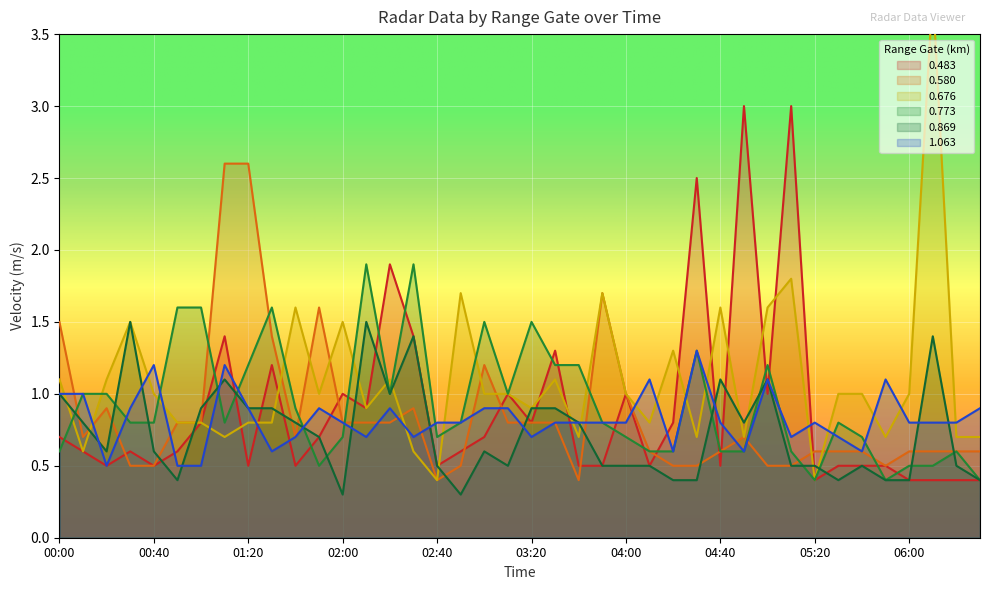

Reading right to left, transcribe all the data shown in this chart.

0.483: 0.4	0.4	0.4	0.4	0.5	0.5	0.5	0.4	3.0	1.0	3.0	0.5	2.5	0.8	0.5	1.0	0.5	0.5	1.3	0.8	1.0	0.7	0.6	0.5	1.4	1.9	0.9	1.0	0.7	0.5	1.2	0.5	1.4	0.8	0.6	0.5	0.6	0.5	0.6	0.7
0.580: 0.6	0.6	0.6	0.6	0.5	0.6	0.6	0.6	0.5	0.5	0.7	0.6	0.5	0.5	0.6	1.0	1.7	0.4	0.8	0.8	0.8	1.2	0.5	0.4	0.9	0.8	0.8	0.8	1.6	0.7	1.4	2.6	2.6	0.8	0.8	0.5	0.5	0.9	0.7	1.5
0.676: 0.7	0.7	3.8	1.0	0.7	1.0	1.0	0.4	1.8	1.6	0.7	1.6	0.7	1.3	0.8	1.0	1.7	0.7	1.1	0.9	1.0	1.0	1.7	0.4	0.6	1.1	0.9	1.5	1.0	1.6	0.8	0.8	0.7	0.8	0.8	1.0	1.5	1.1	0.6	1.1
0.773: 0.4	0.6	0.5	0.5	0.4	0.7	0.8	0.4	0.6	1.2	0.6	0.6	1.3	0.6	0.6	0.7	0.8	1.2	1.2	1.5	1.0	1.5	0.8	0.7	1.9	1.0	1.9	0.7	0.5	0.9	1.6	1.2	0.8	1.6	1.6	0.8	0.8	1.0	1.0	0.6
0.869: 0.4	0.5	1.4	0.4	0.4	0.5	0.4	0.5	0.5	1.1	0.8	1.1	0.4	0.4	0.5	0.5	0.5	0.8	0.9	0.9	0.5	0.6	0.3	0.5	1.4	1.0	1.5	0.3	0.7	0.8	0.9	0.9	1.1	0.9	0.4	0.6	1.5	0.6	0.8	1.0
1.063: 0.9	0.8	0.8	0.8	1.1	0.6	0.7	0.8	0.7	1.1	0.6	0.8	1.3	0.6	1.1	0.8	0.8	0.8	0.8	0.7	0.9	0.9	0.8	0.8	0.7	0.9	0.7	0.8	0.9	0.7	0.6	0.9	1.2	0.5	0.5	1.2	0.9	0.5	1.0	1.0